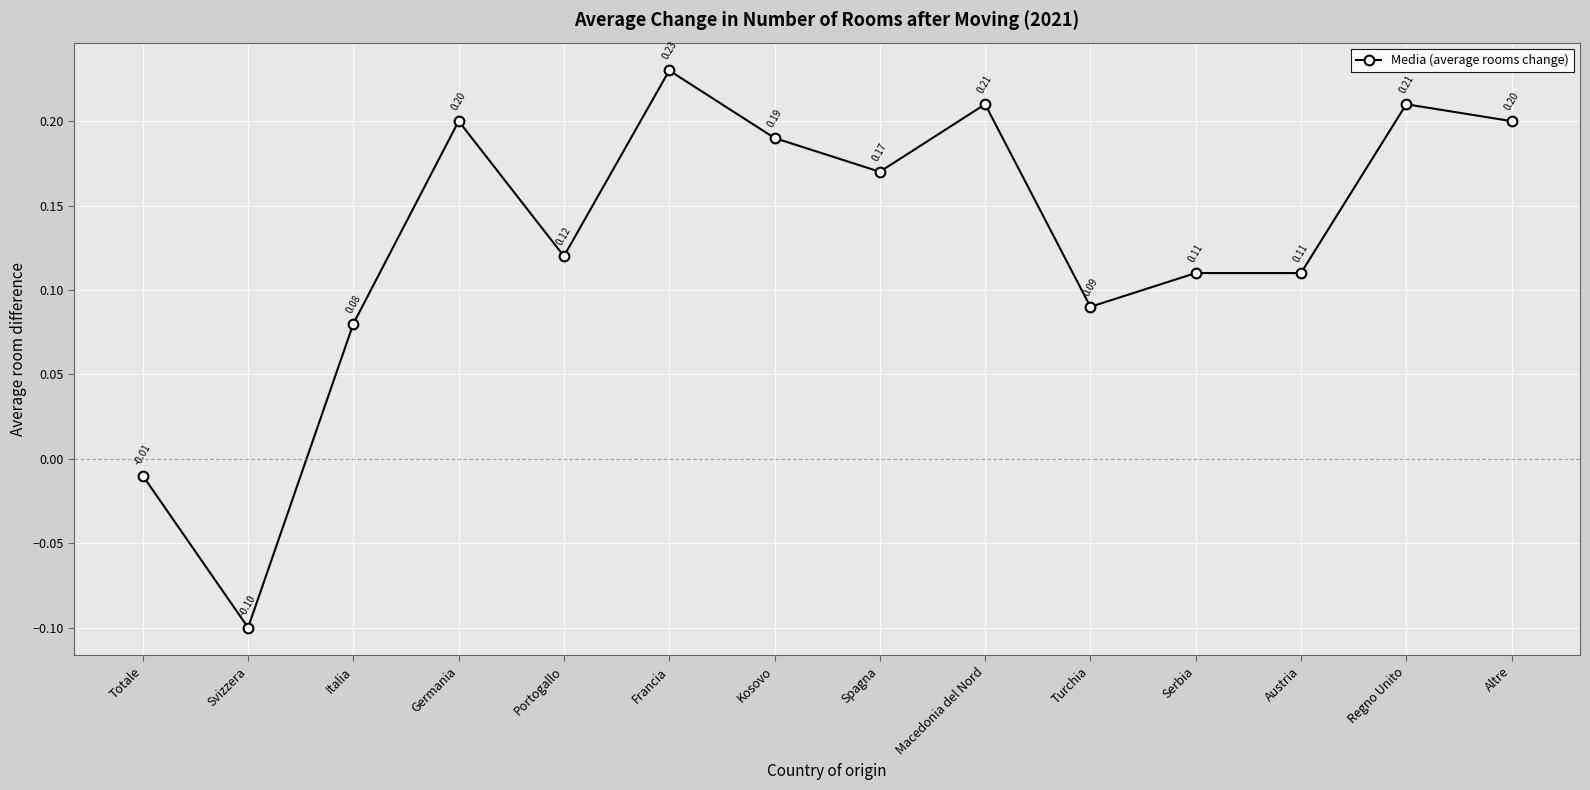

What is the value of the 13th point from the left?

0.2